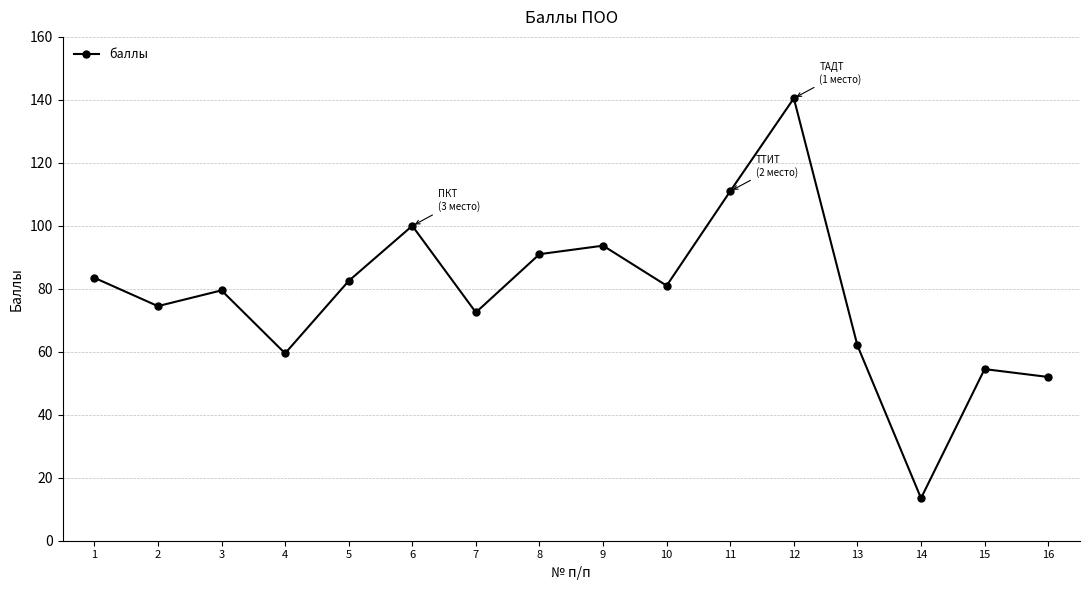

At which label does the data first exceed 81?

1